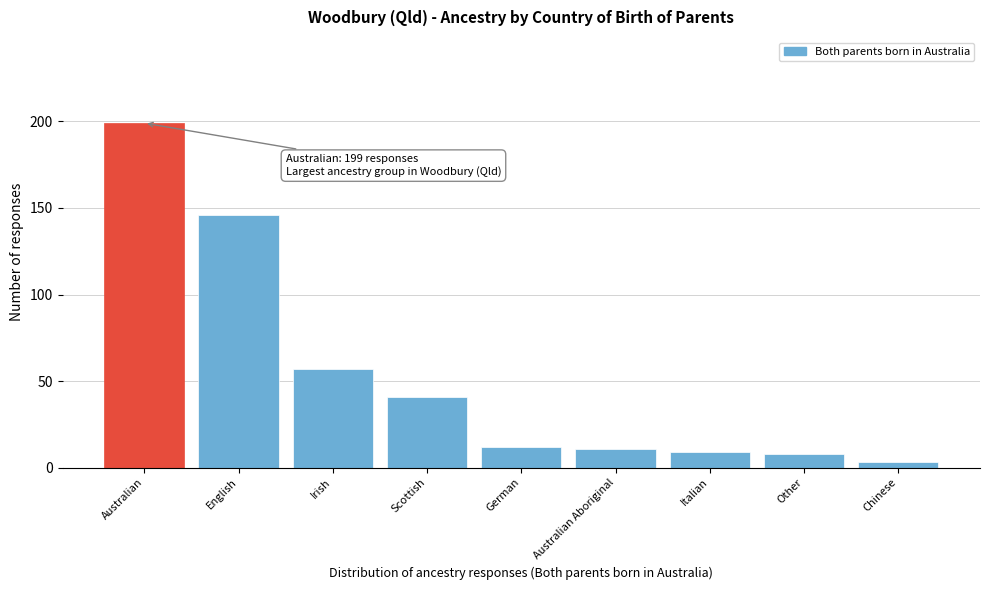

Reading left to right, extract all data points from this chart.

Australian=199	English=146	Irish=57	Scottish=41	German=12	Australian Aboriginal=11	Italian=9	Other=8	Chinese=3